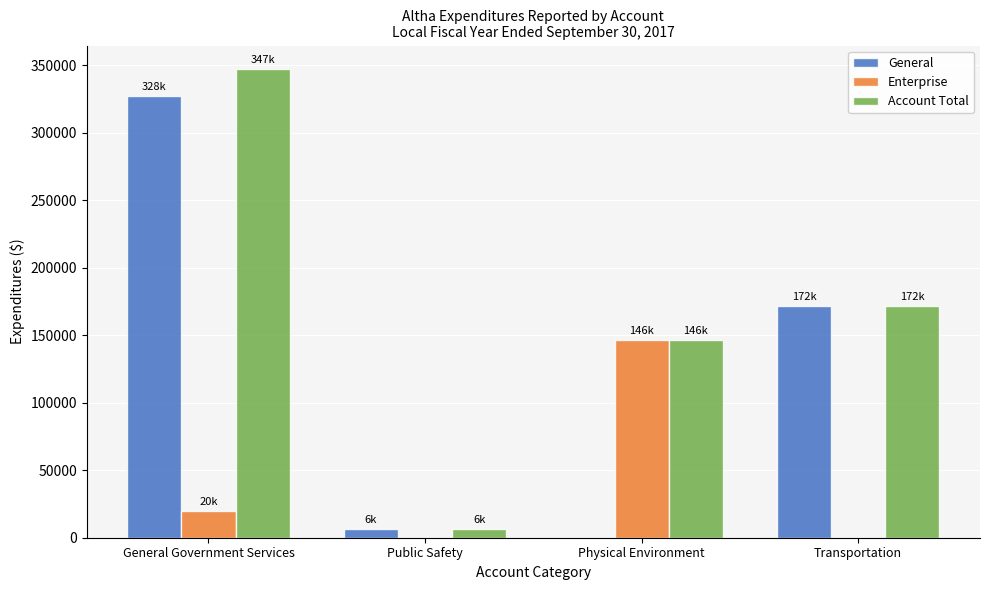

At which category is the sum across all series the highest?

General Government Services